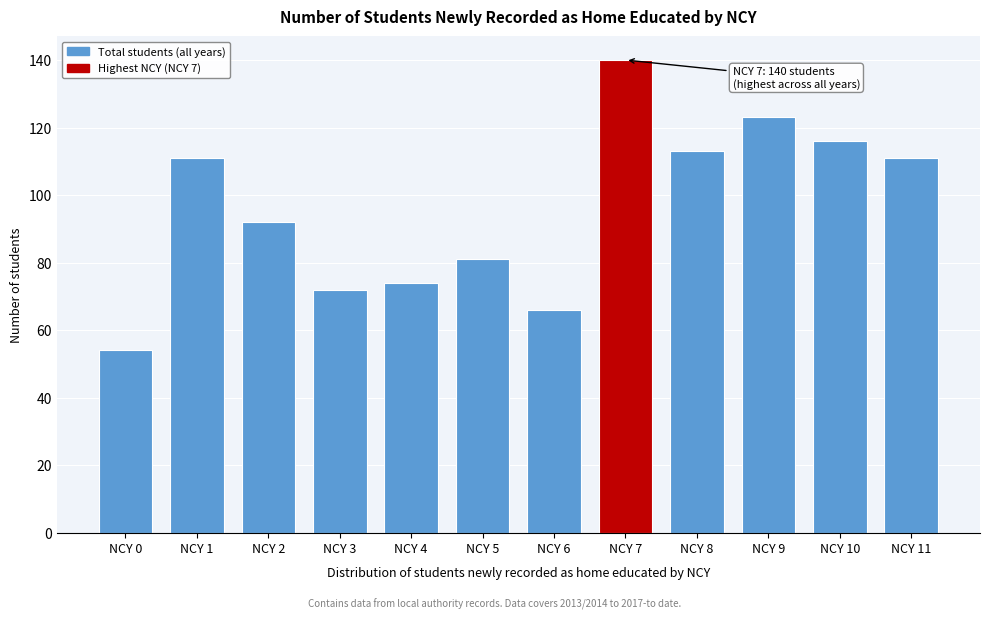

Reading left to right, what are all the values shown in this chart?

54	111	92	72	74	81	66	140	113	123	116	111